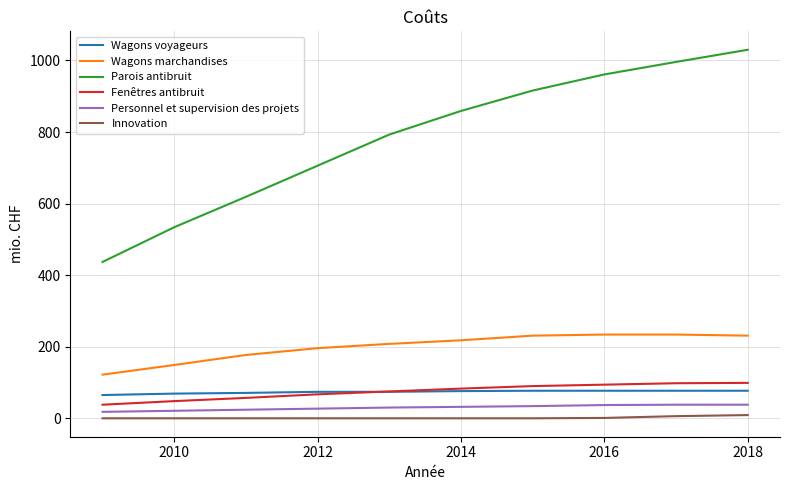

True or false: Parois antibruit and Wagons voyageurs cross at least once.

False